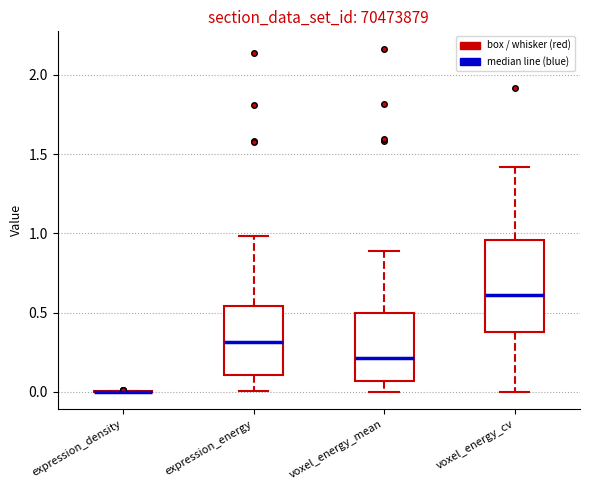

Which box is the tallest, from its lower edge to its upper edge?

voxel_energy_cv